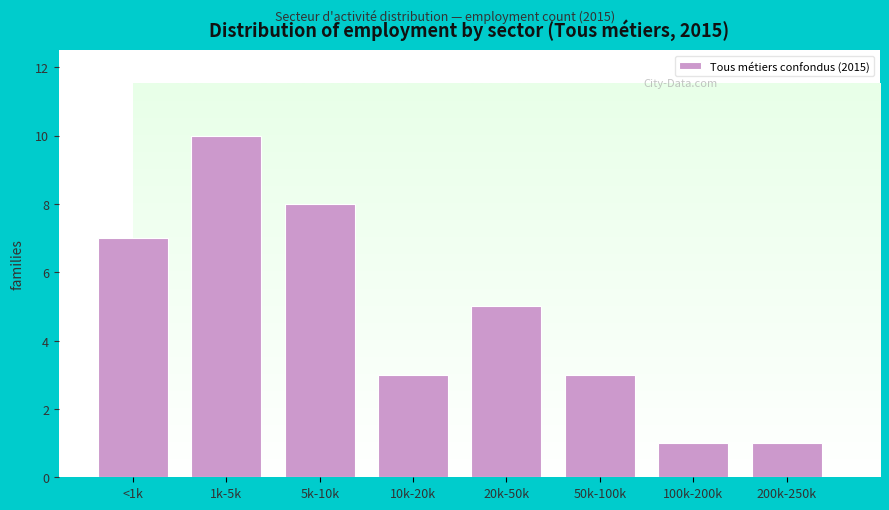

Reading left to right, transcribe all the data shown in this chart.

7	10	8	3	5	3	1	1